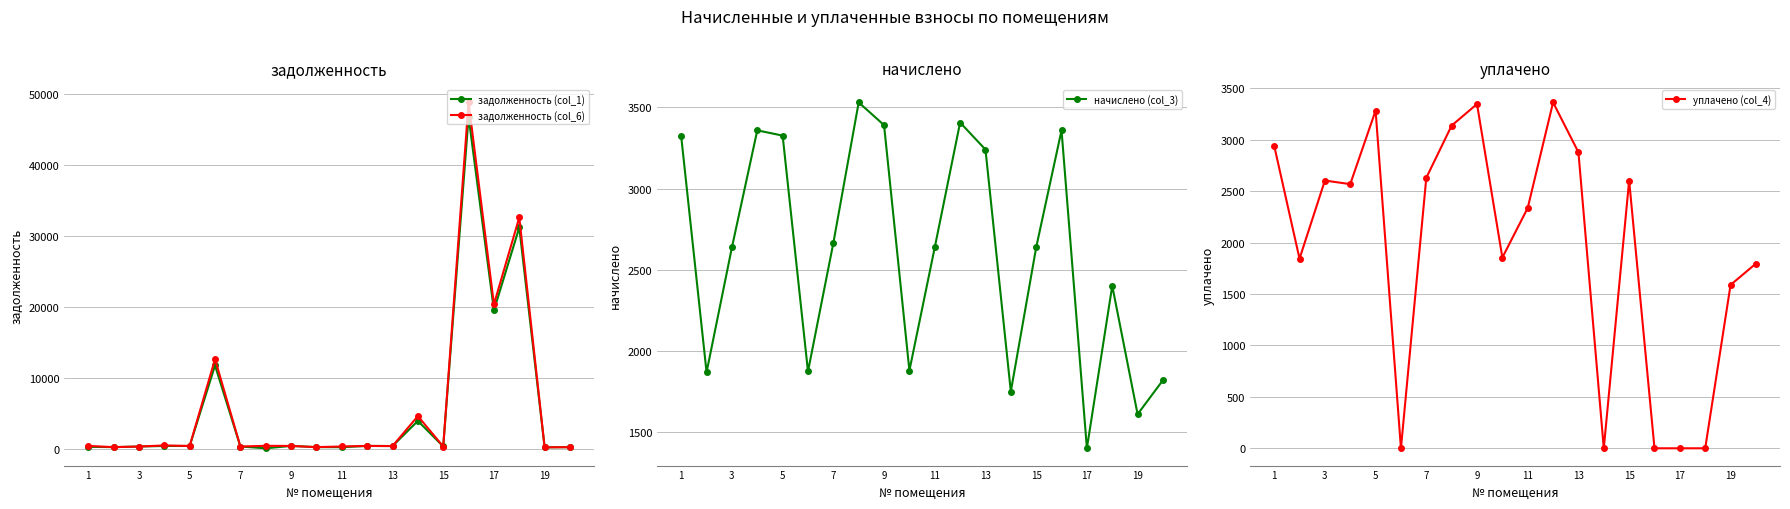

What is the value of the задолженность (col_1) point at the 20th from the left?

208.7